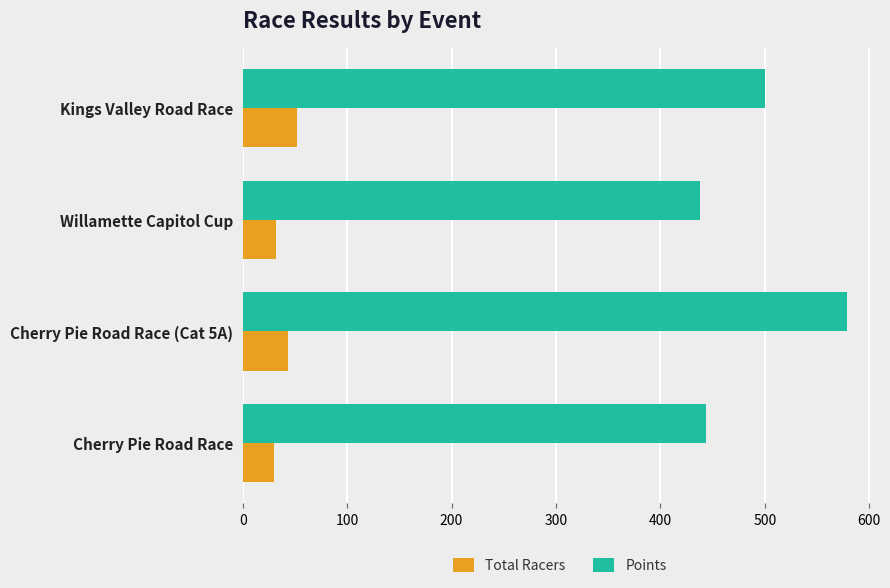

List the series in order of their peak value, lowest first.

Total Racers, Points